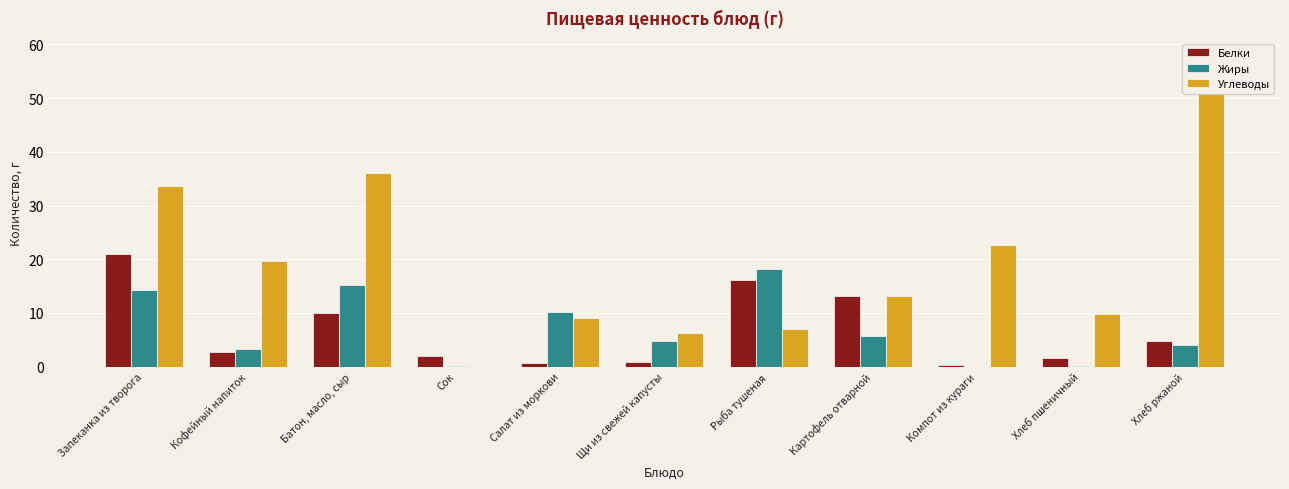

Between Щи из свежей капусты and Компот из кураги, which series saw the biggest shift?

Углеводы